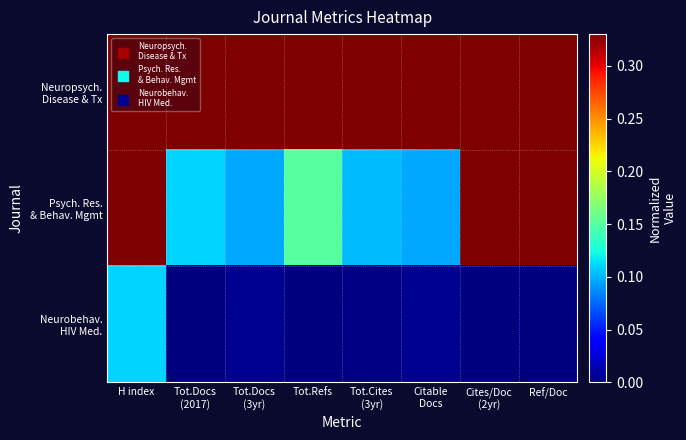

Rank the series by their maximum value, from highest to lowest.

Neuropsych. Disease & Tx, Psych. Res. & Behav. Mgmt, Neurobehav. HIV Med.